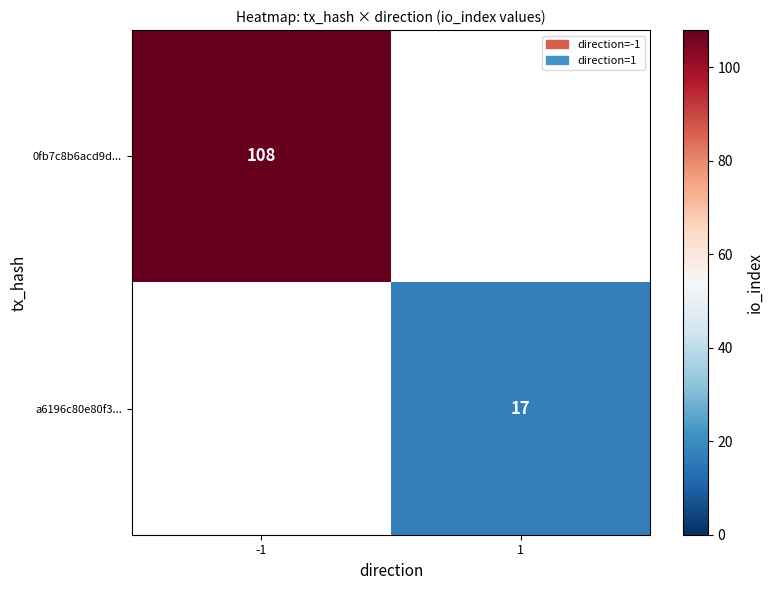

The value of 0fb7c8b6acd9d... at -1 is 108. True or false?

True